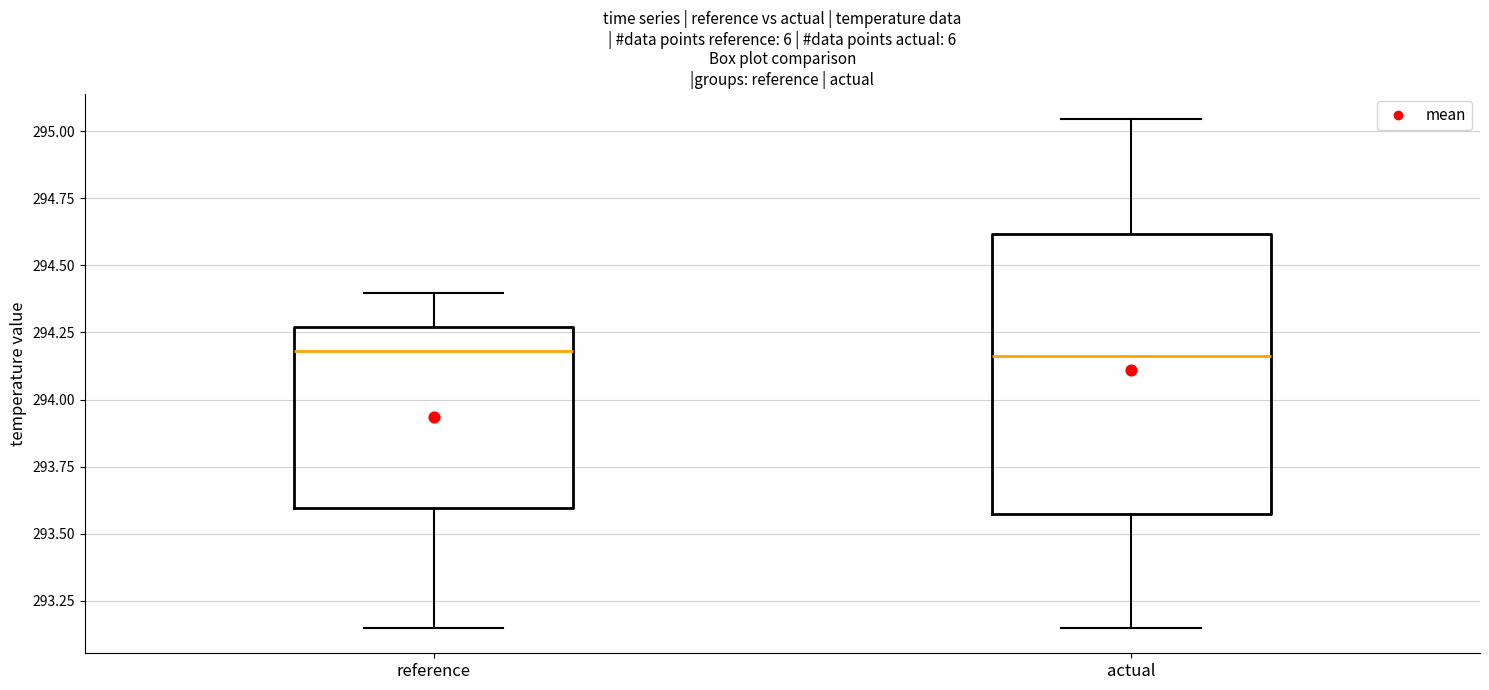

Which box is the tallest, from its lower edge to its upper edge?

actual